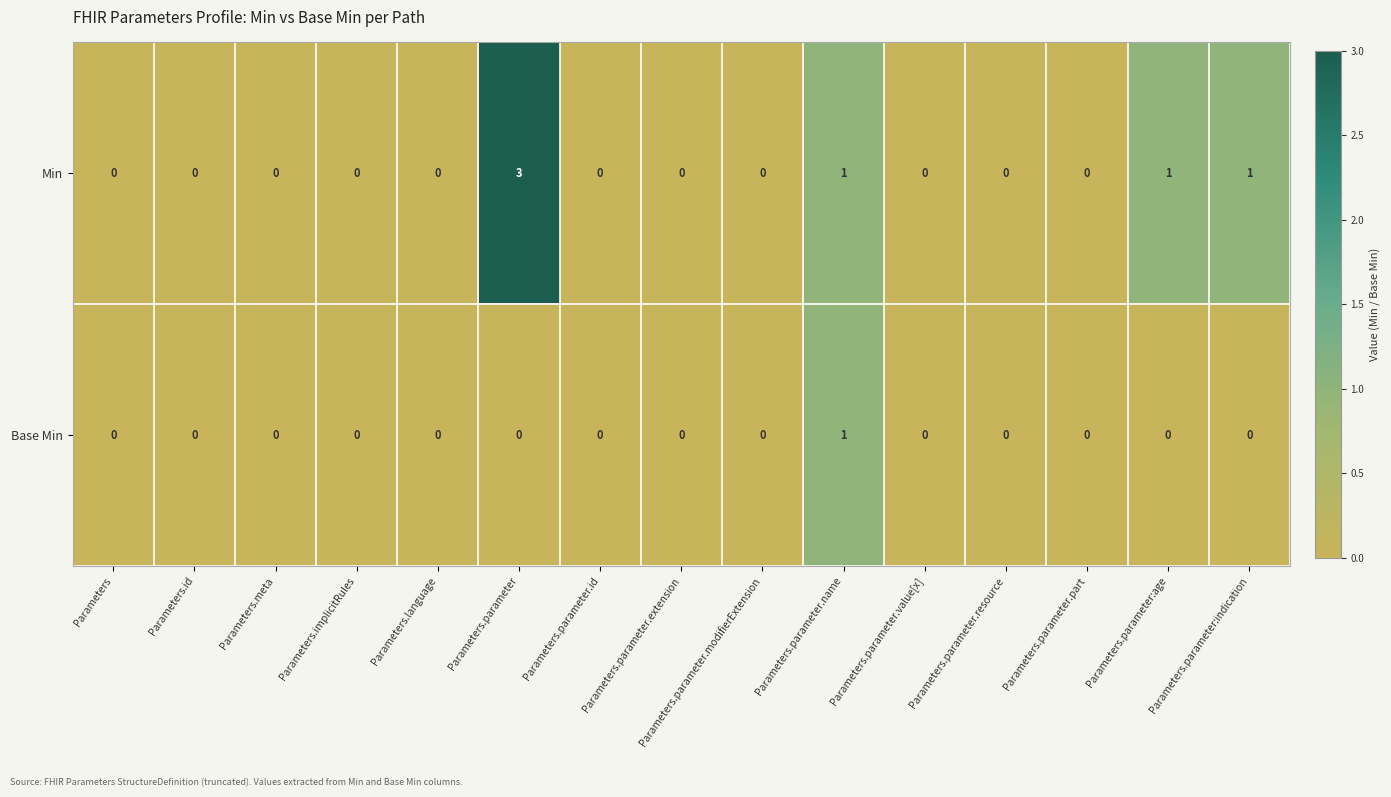

Rank the series at Parameters.parameter:age from lowest to highest value.

Base Min, Min